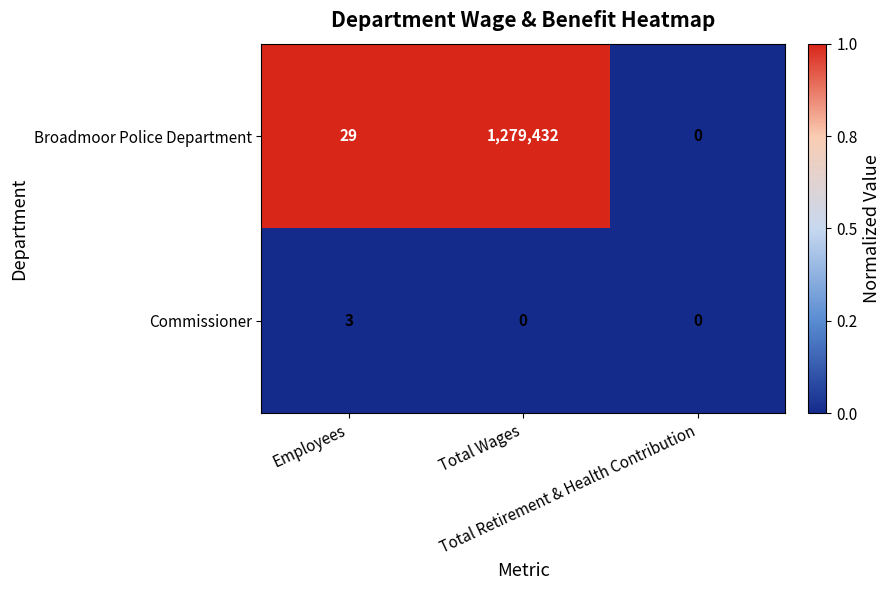

Which series has the largest range (max minus min)?

Broadmoor Police Department